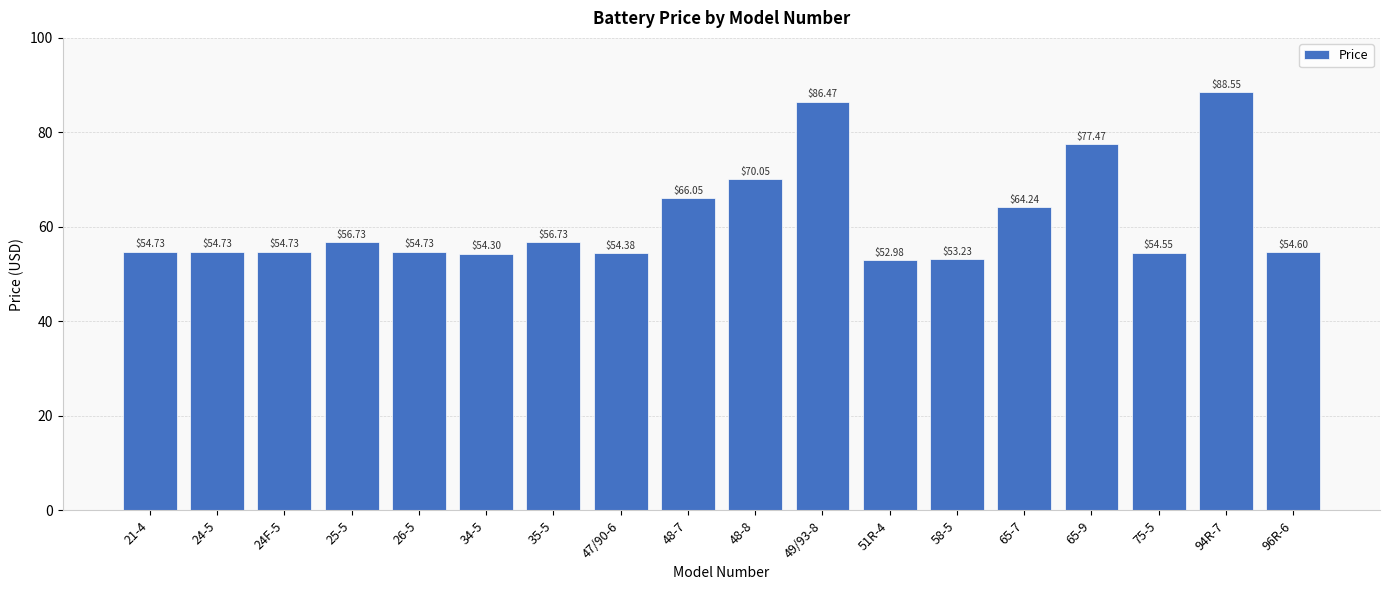

What is the difference between the maximum and minimum values?

35.6